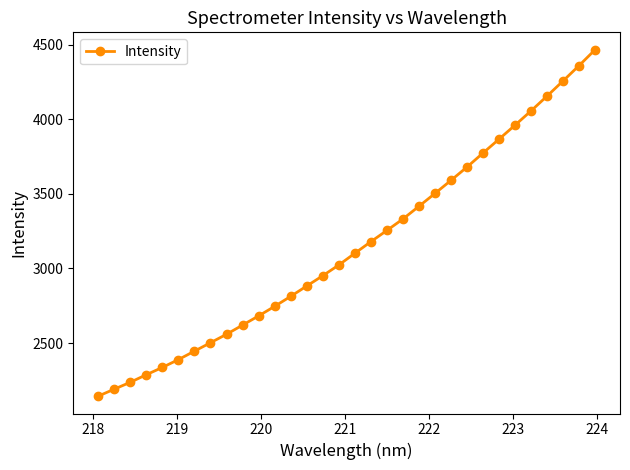

What is the average value?

3148.8